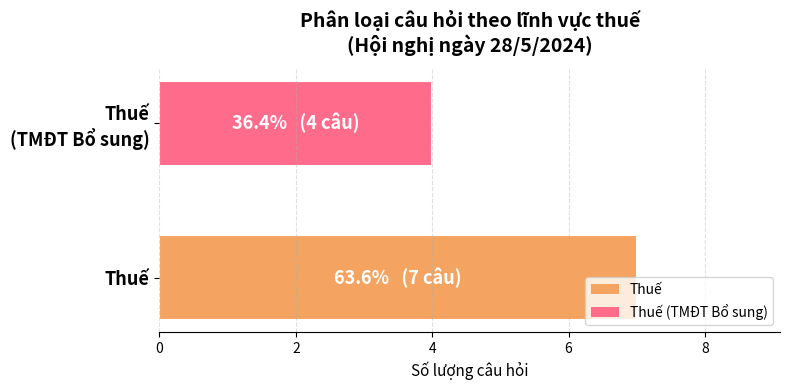

What is the average value?

6